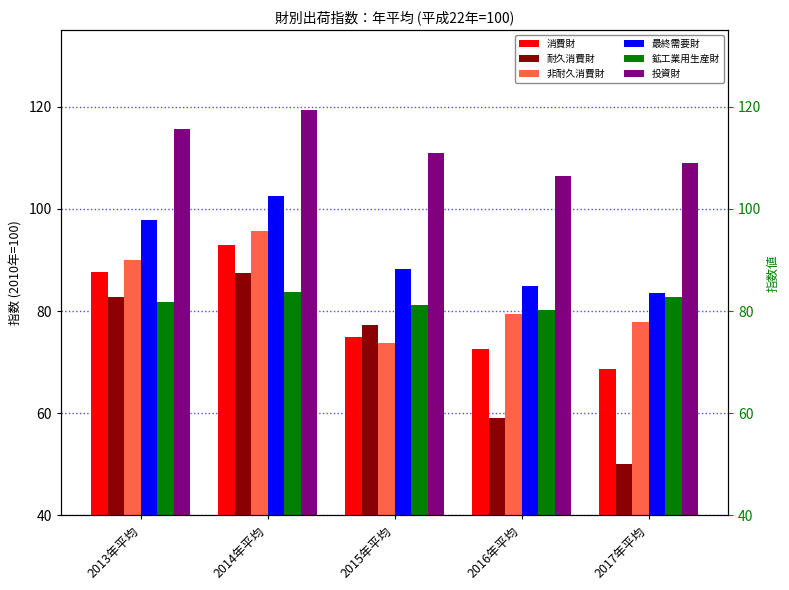

Where is 鉱工業用生産財 nearest to the value 81?

2015年平均